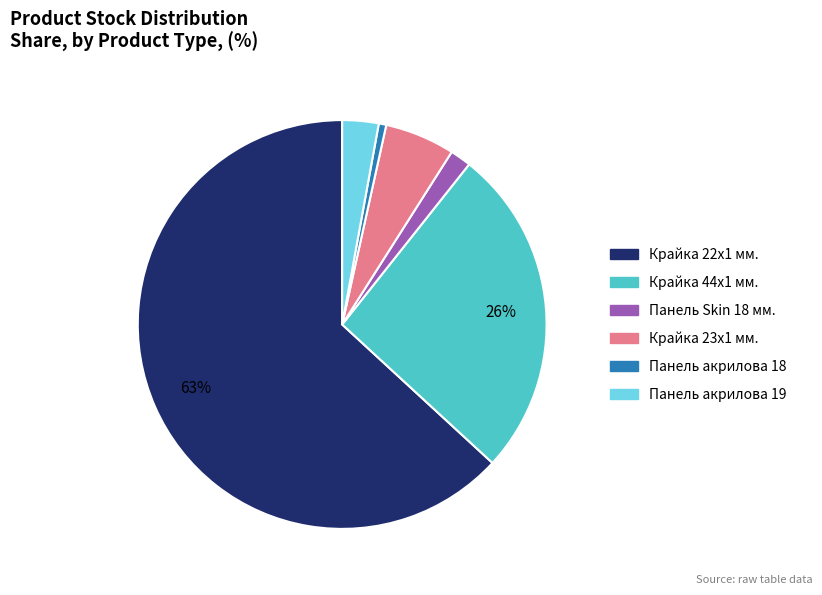

To the nearest percent, what is the average slice percentage?

17%